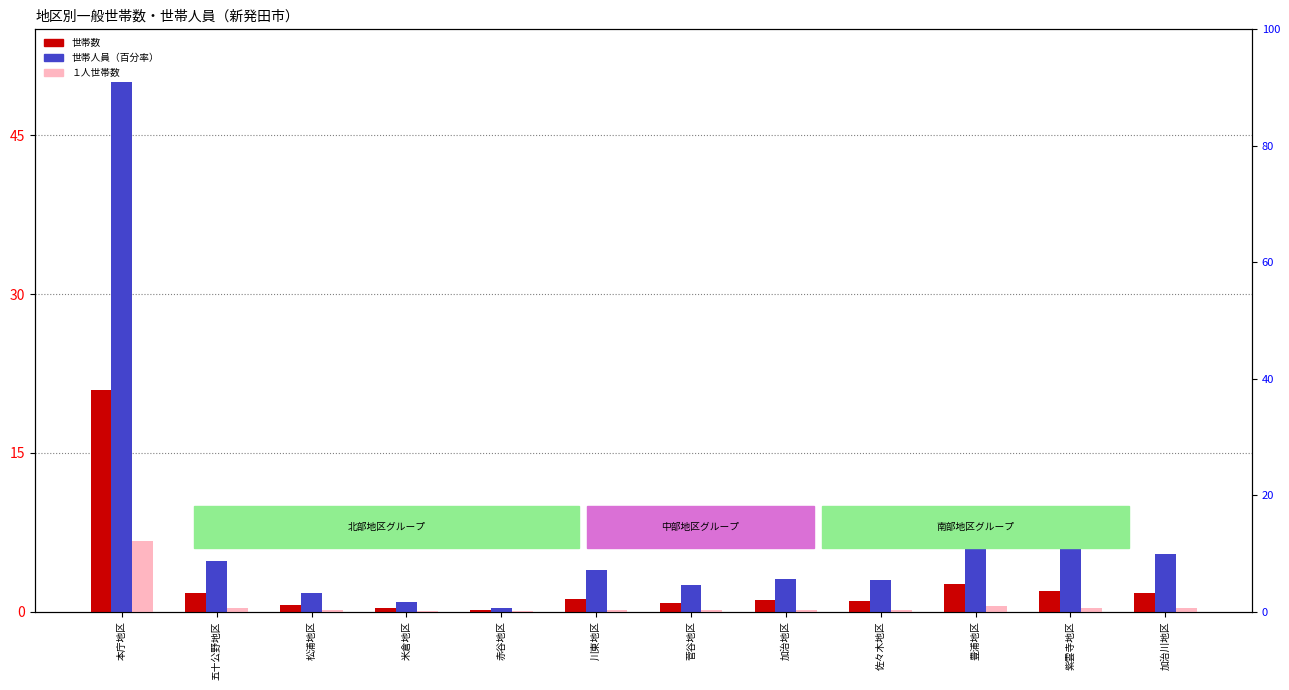

At which label is 世帯数 closest to 10?

豊浦地区